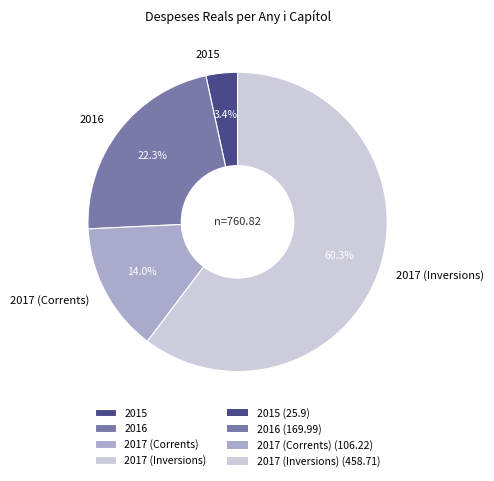

Approximately how many times larger is the value at 2016 compared to 2017 (Inversions)?

0.4